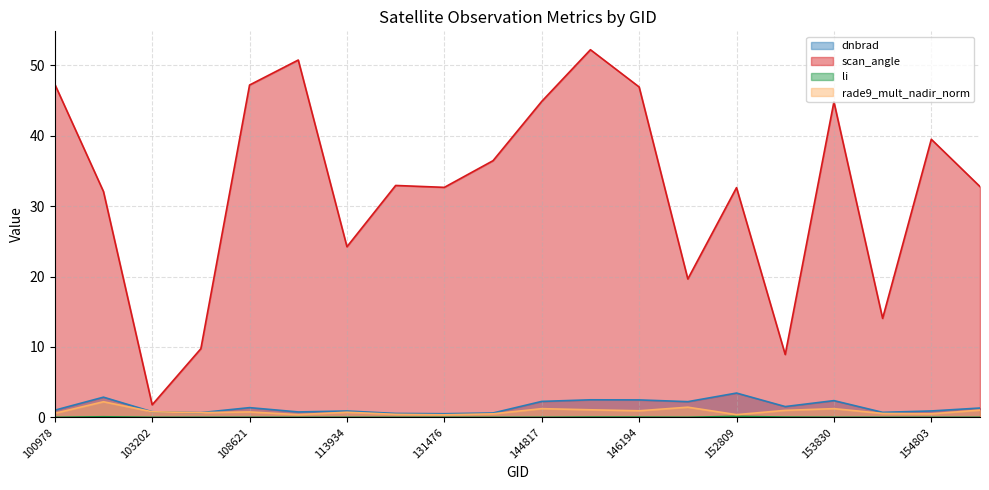

Is it true that li equals 0.0 at 145994?

False